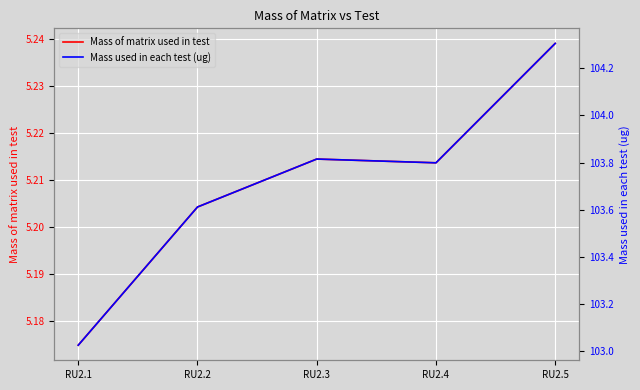

At which category is the sum across all series the highest?

RU2.5